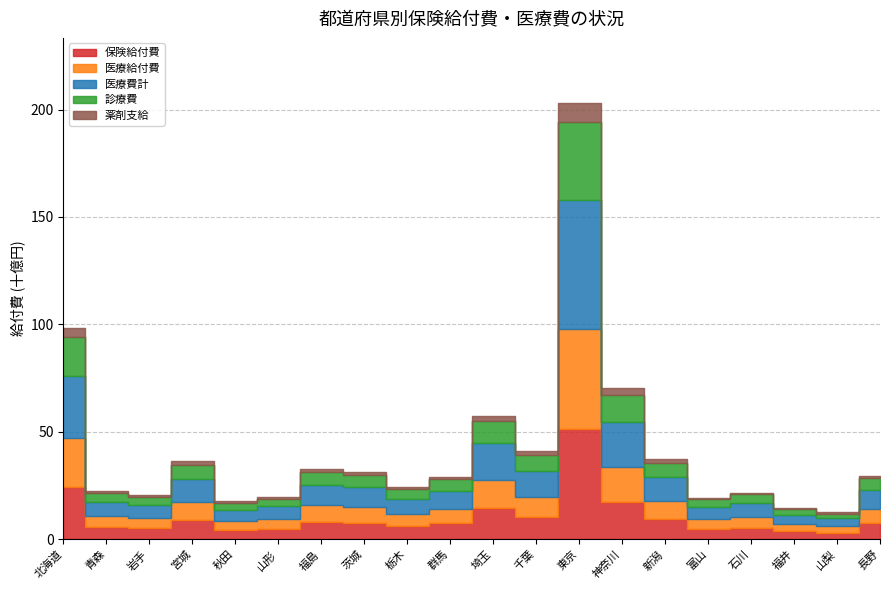

Which category has the lowest value in the 診療費 series?

山梨